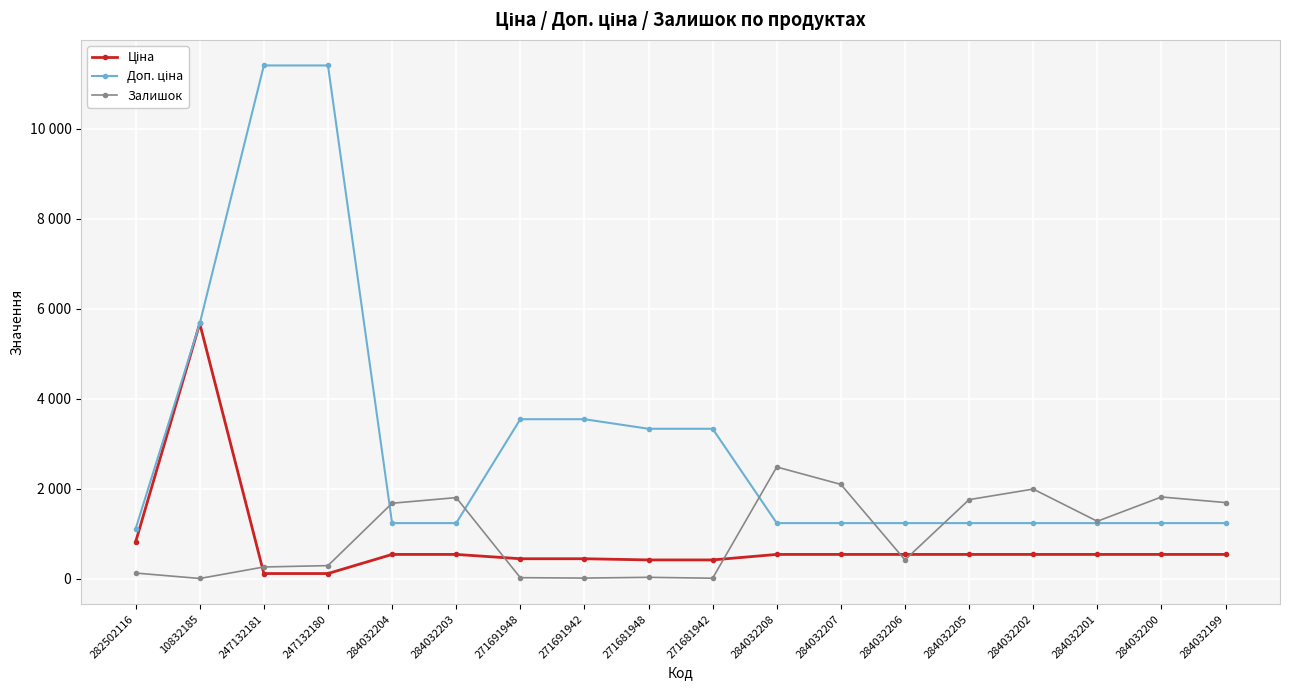

Is it true that Доп. ціна equals 536.9 at 284032208?

False